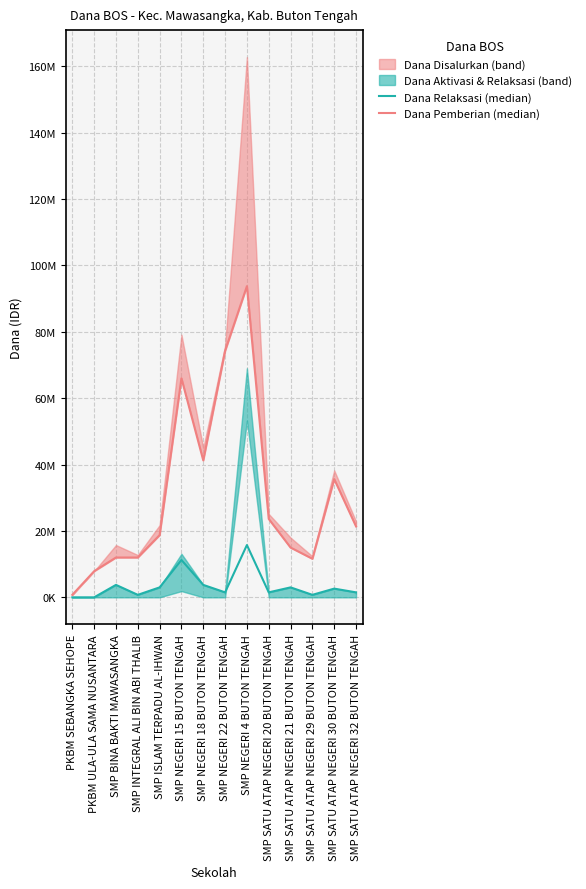

Where is the first local minimum for Dana Relaksasi (median)?

SMP INTEGRAL ALI BIN ABI THALIB